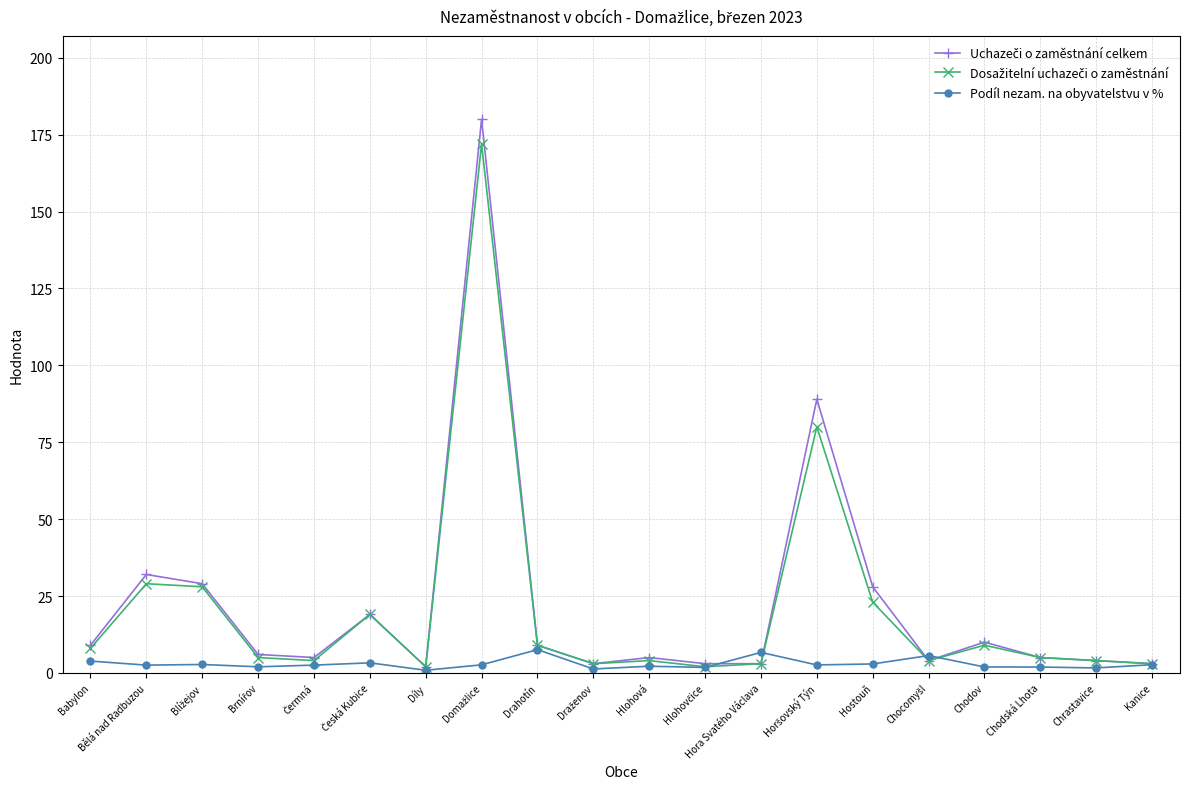

What is the label of the 15th point from the left?

Hostouň